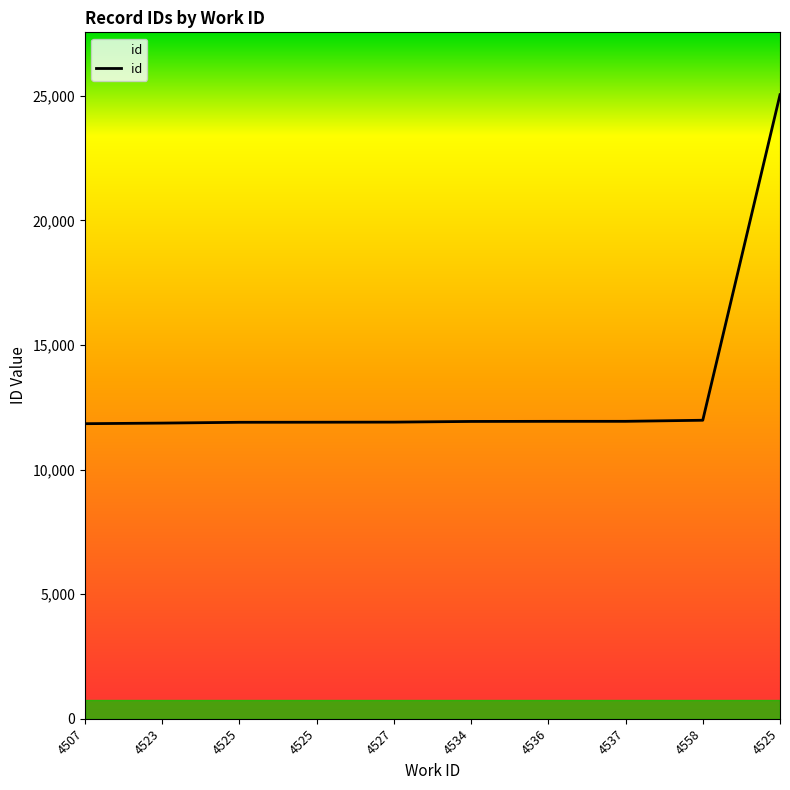

What is the difference between the maximum and second lowest values?

13177